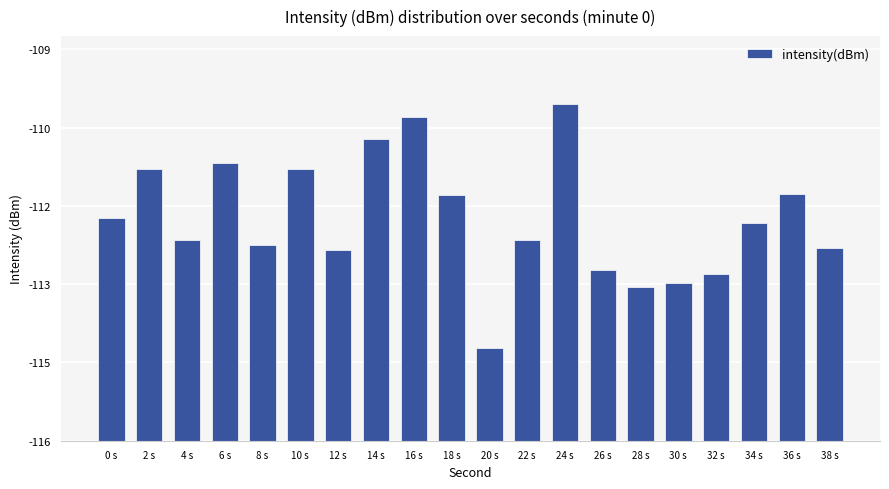

Does the chart contain any negative values?

No